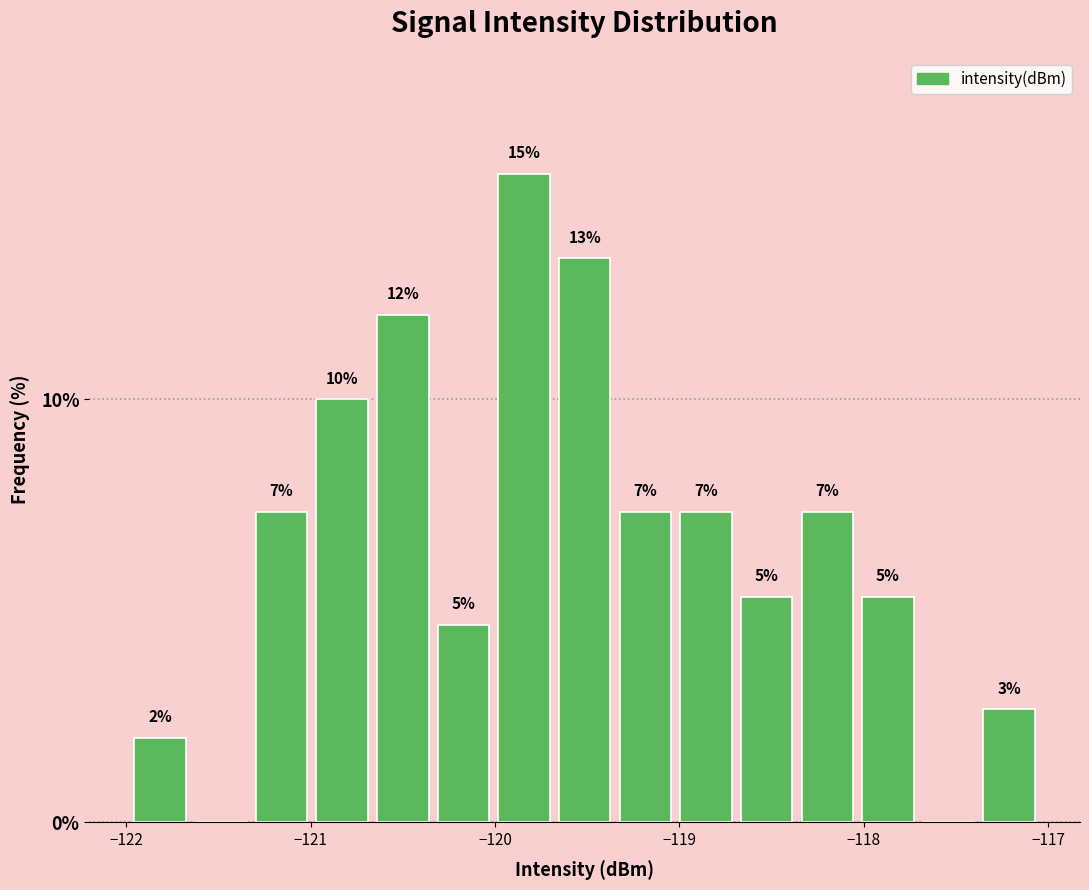

Around what value on the x-axis is the tallest bar? Give the approximate position of its centre, as read against the axis.

-119.8